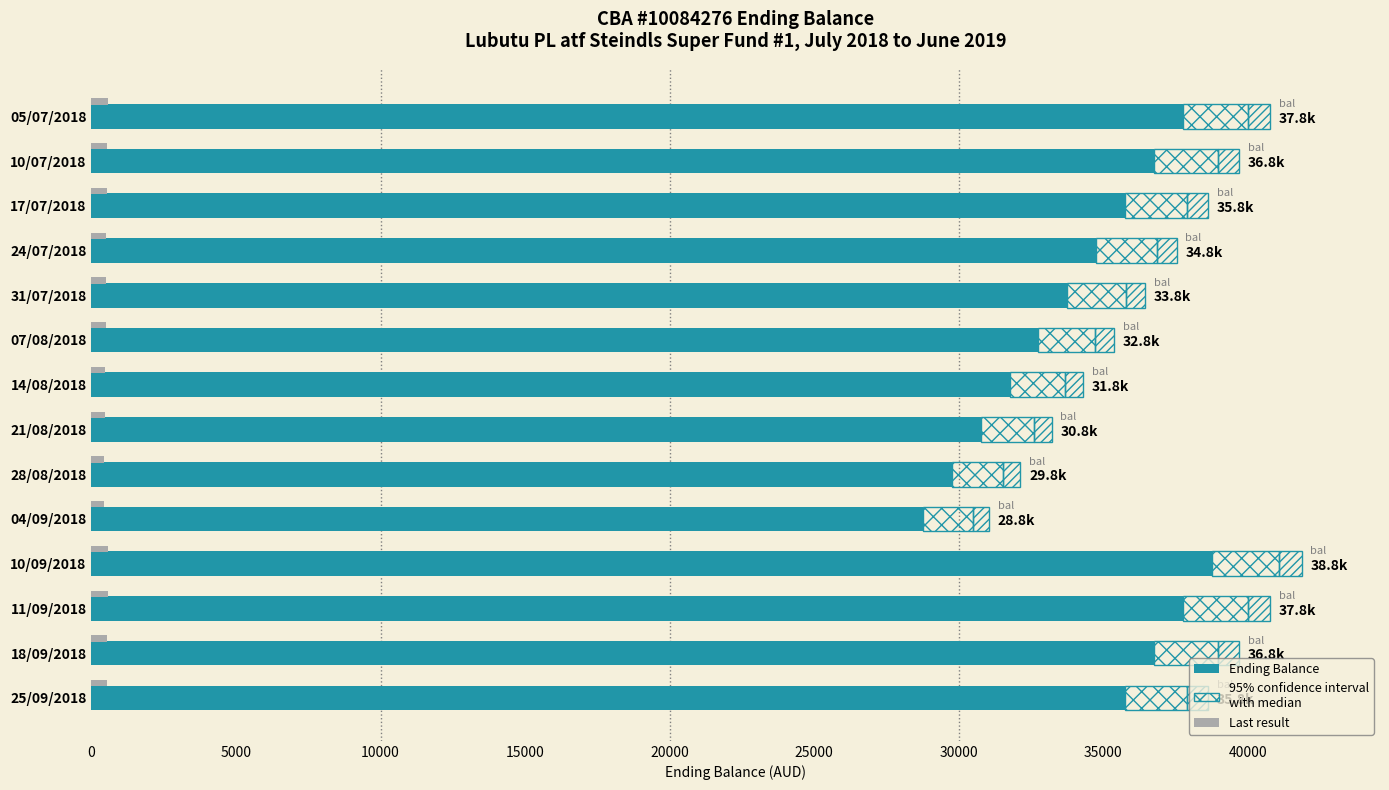

At how many categories does at least one series exceed 36430?

5